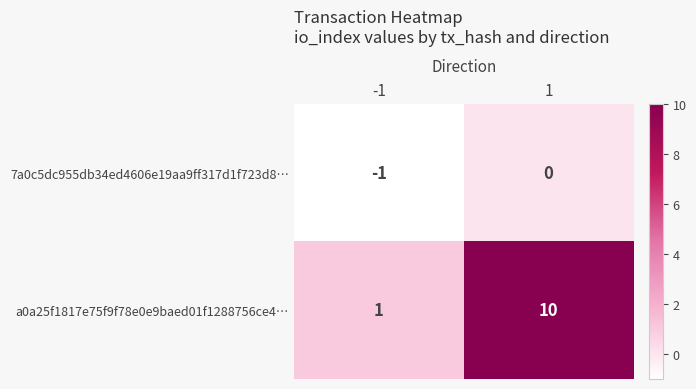

At which category does the chart reach its peak across all series?

1